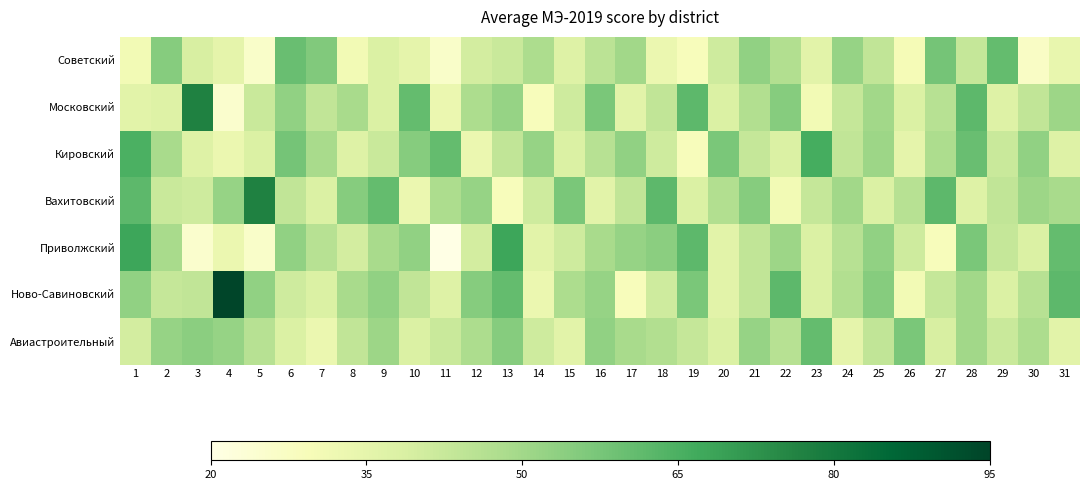

What is the spread (max minus min) of values at 3?

52